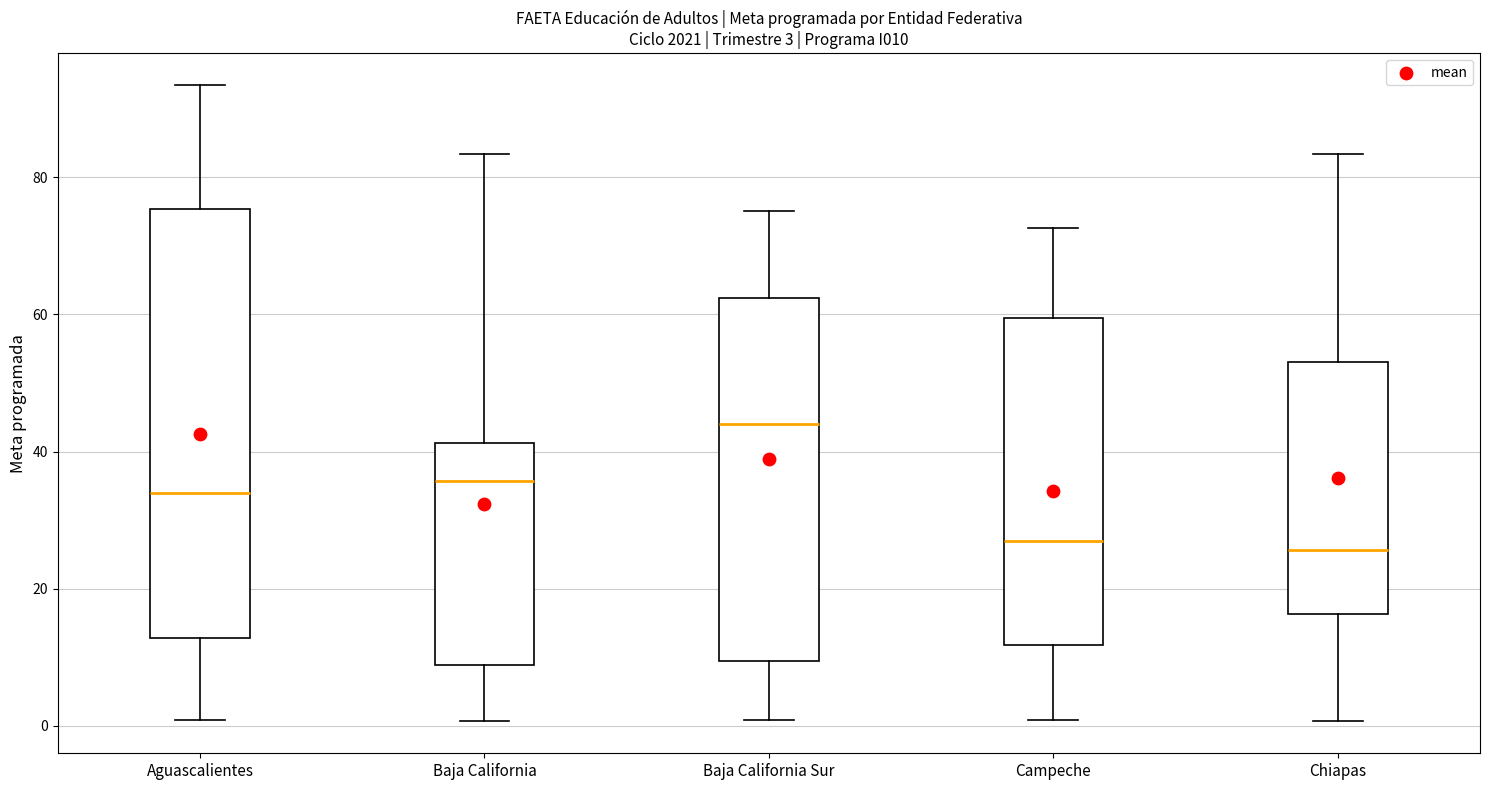

Which box is the tallest, from its lower edge to its upper edge?

Aguascalientes